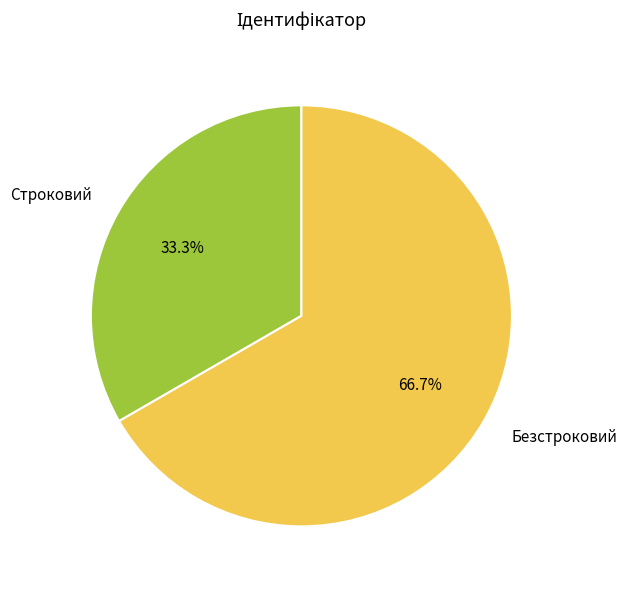

Combined, what portion of the pie is Безстроковий and Строковий?

100.0%